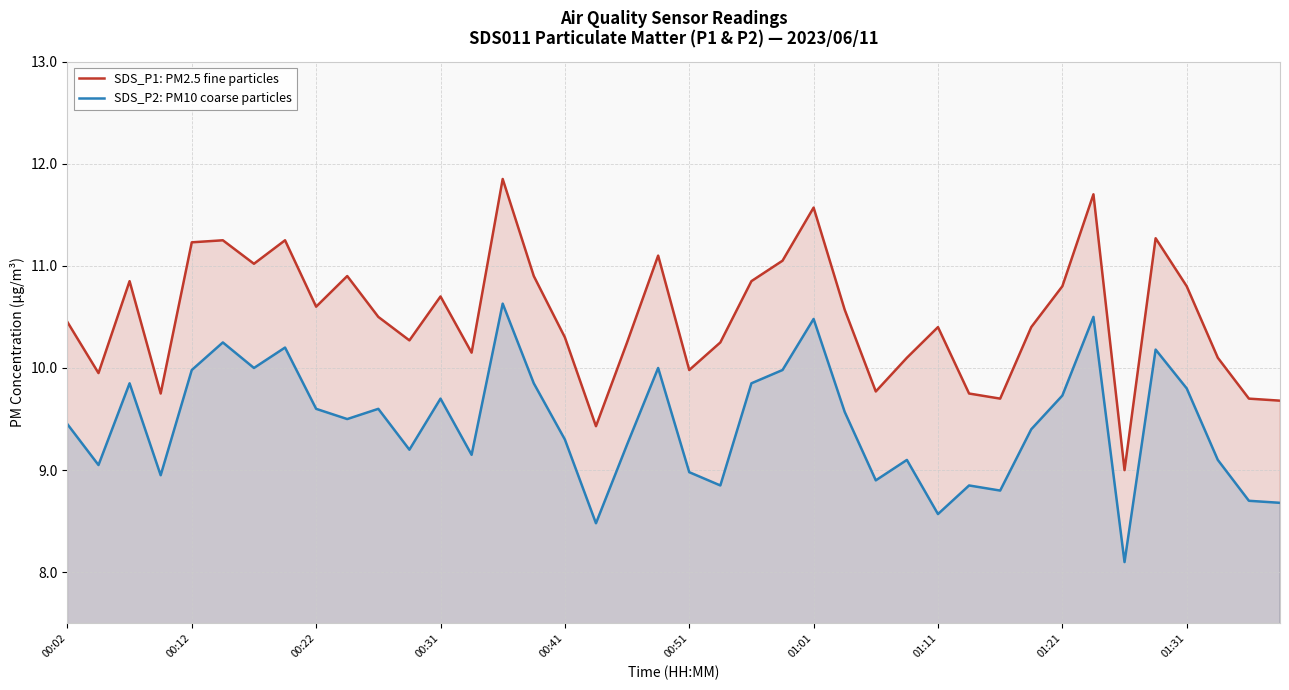

What is the average value of the SDS_P2: PM10 coarse particles series?

9.5